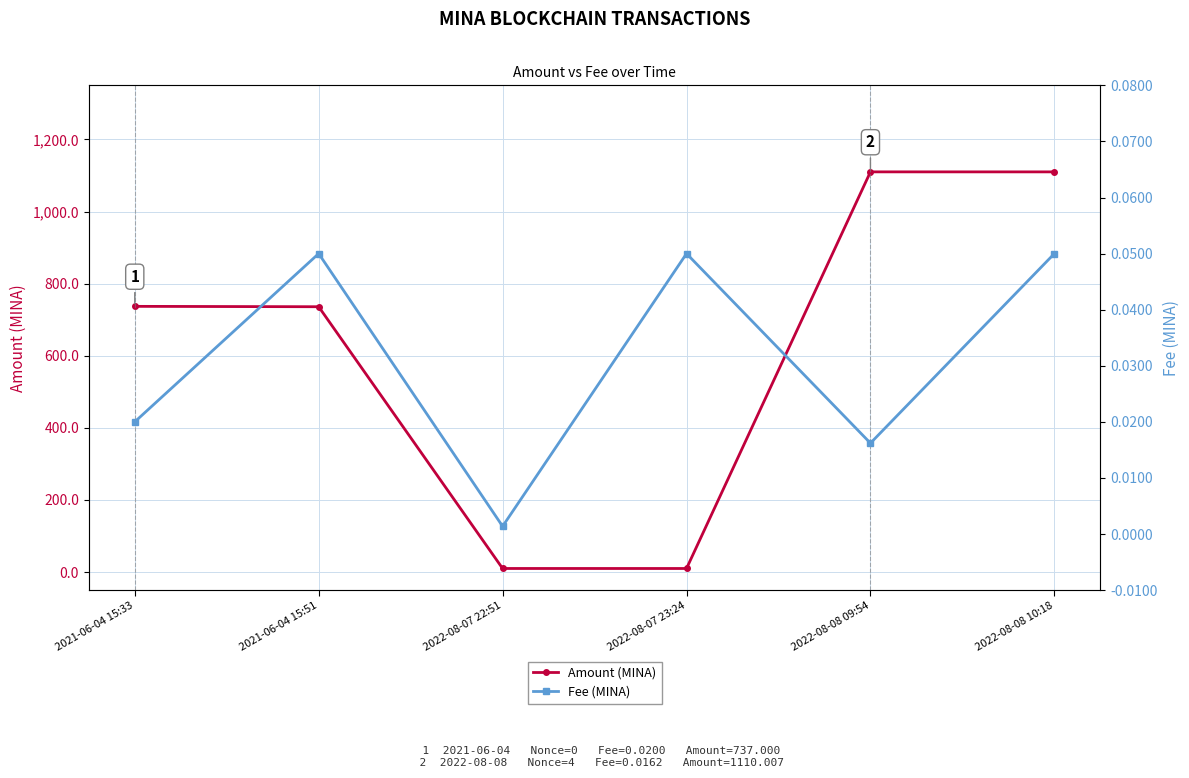

Which series has the largest total across all categories?

Amount (MINA)